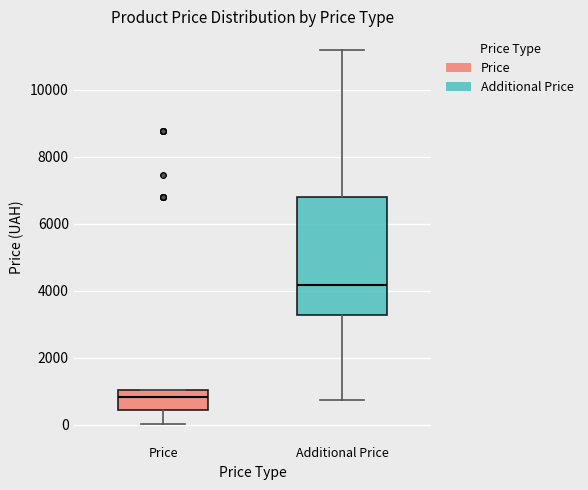

Which box's median line is the lowest?

Price